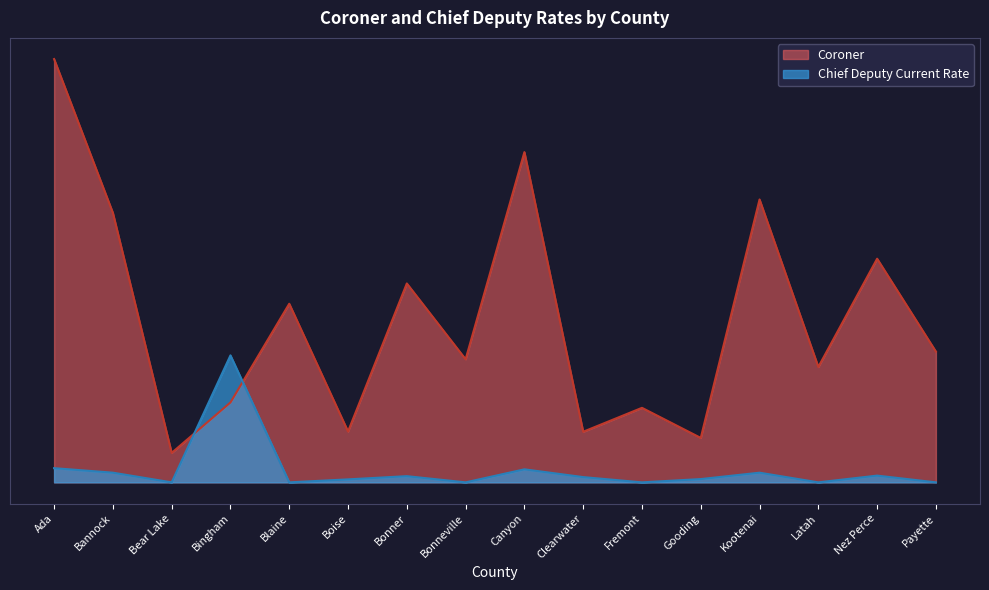

Reading left to right, list all the values displayed in this chart.

Coroner: Ada=117000.0	Bannock=74498.3	Bear Lake=8146.4	Bingham=22087.0	Blaine=49366.2	Boise=14058.0	Bonner=54976.2	Bonneville=34018.4	Canyon=91280.0	Clearwater=13987.5	Fremont=20600.0	Gooding=12283.3	Kootenai=78189.0	Latah=31896.0	Nez Perce=61818.0	Payette=36136.6
Chief Deputy Current Rate: Ada=3924.6	Bannock=2675.9	Bear Lake=0.0	Bingham=35100.0	Blaine=0.0	Boise=825.1	Bonner=1714.5	Bonneville=0.0	Canyon=3603.3	Clearwater=1454.4	Fremont=0.0	Gooding=909.3	Kootenai=2672.6	Latah=0.0	Nez Perce=1866.5	Payette=0.0